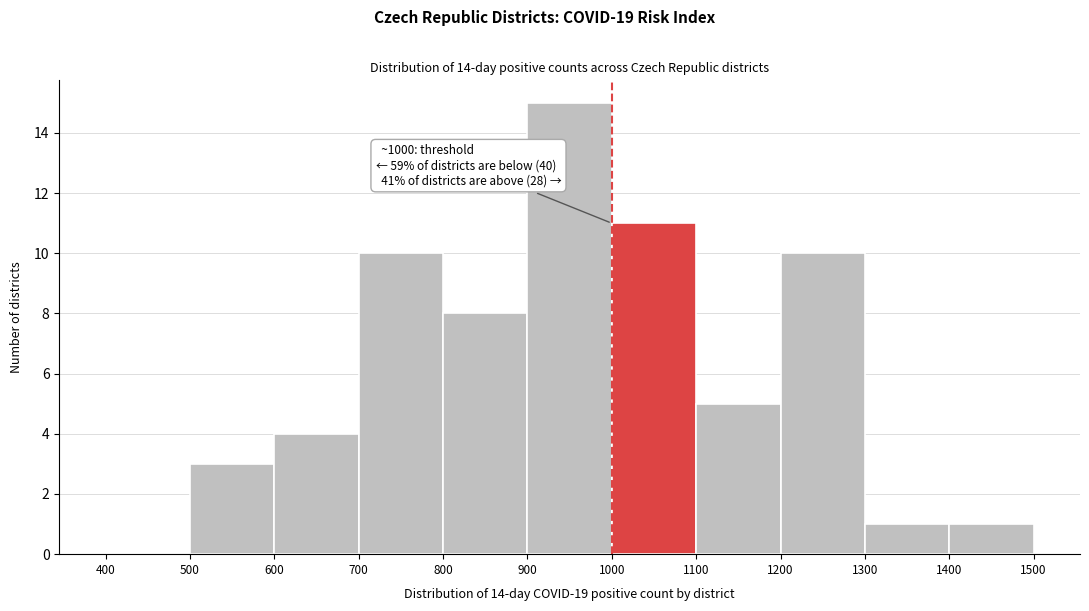

Over which range of the x-axis is the bar tallest?

900 to 1000